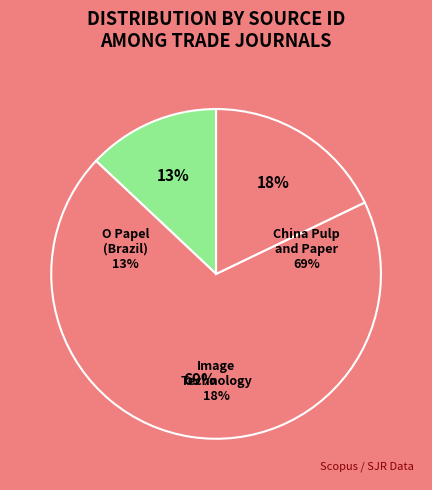

Count the number of slices in the pie.

3